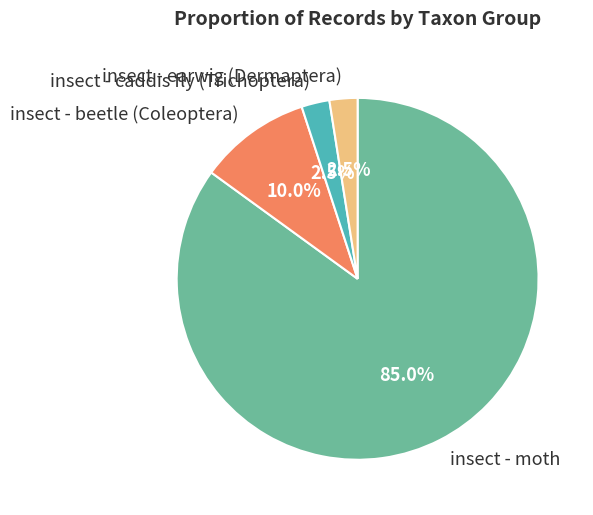

Which slice represents more than half of the pie?

insect - moth